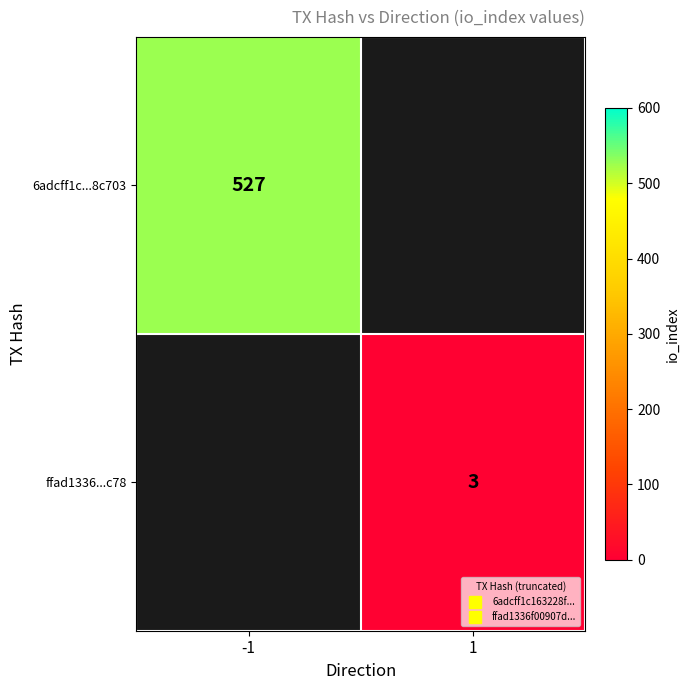

List the labels in order of ffad1336...c78 value, largest first.

-1, 1